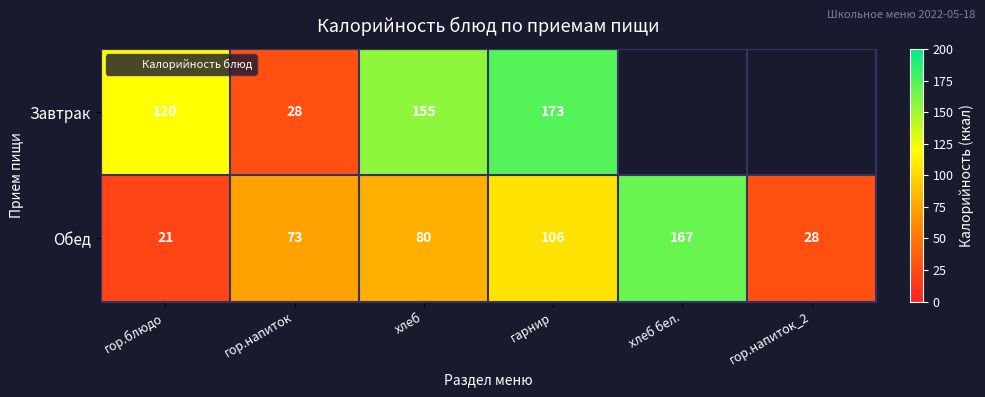

The Обед series shows 97.3 at хлеб бел.. True or false?

False